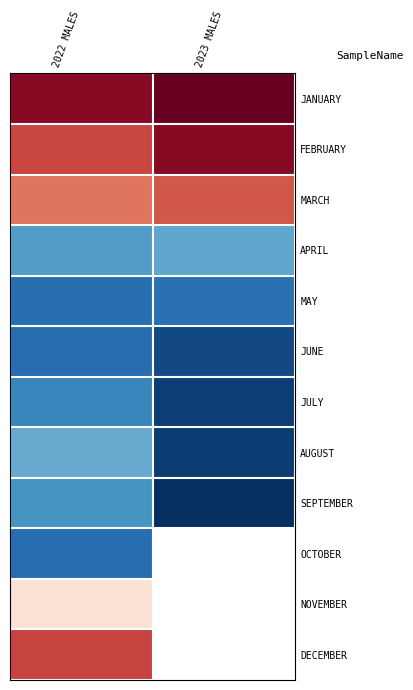

Rank the series at 2022 MALES from highest to lowest value.

JANUARY, DECEMBER, FEBRUARY, MARCH, NOVEMBER, AUGUST, APRIL, SEPTEMBER, JULY, MAY, JUNE, OCTOBER